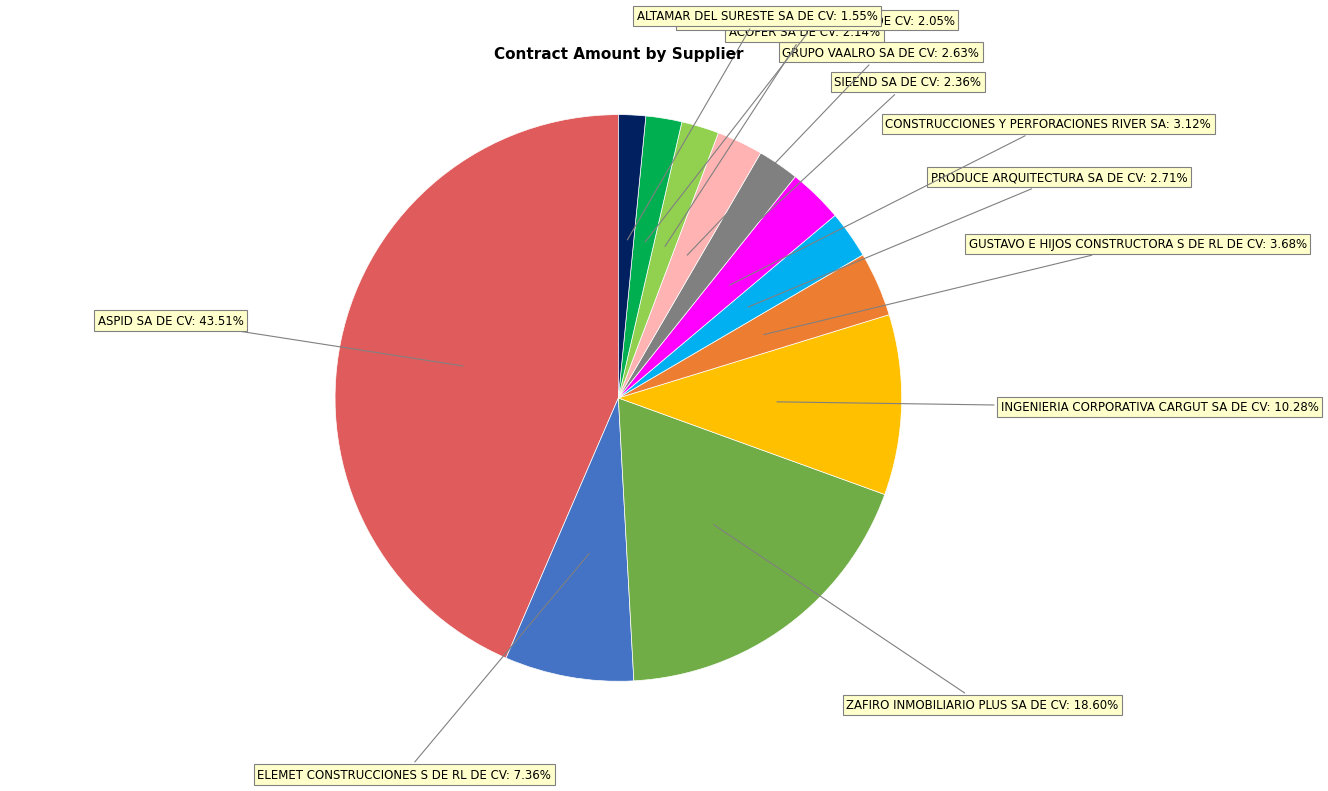

To the nearest percent, what portion does ACOFER SA DE CV represent?

2%